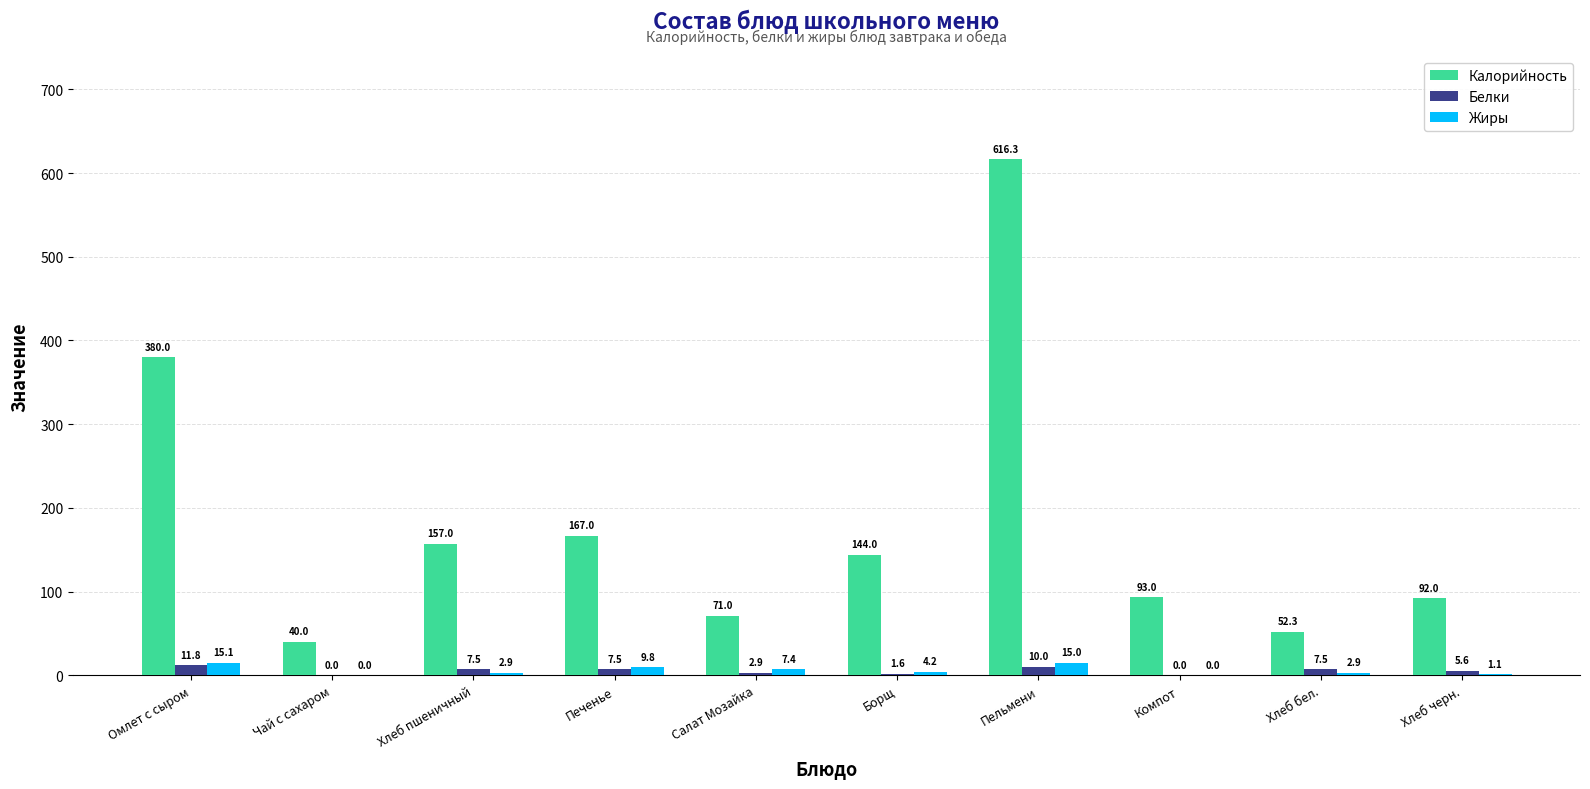

Is it true that Калорийность equals 167.0 at Печенье?

True